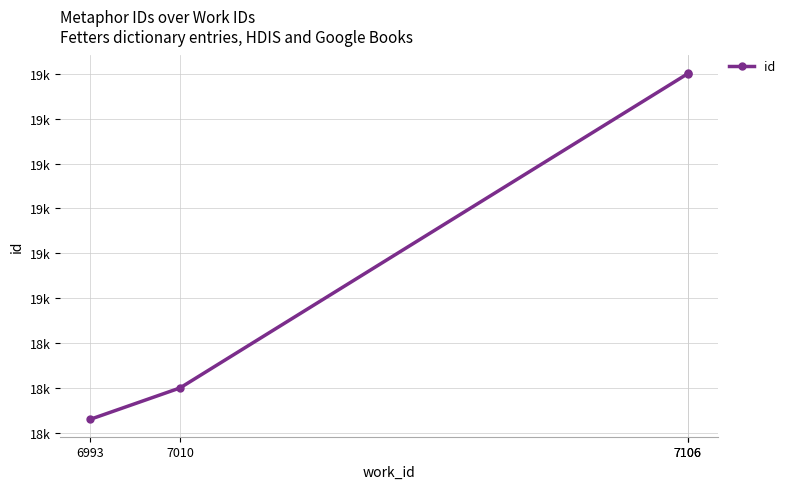

The chart shows a value of 6863 at 7010. True or false?

False